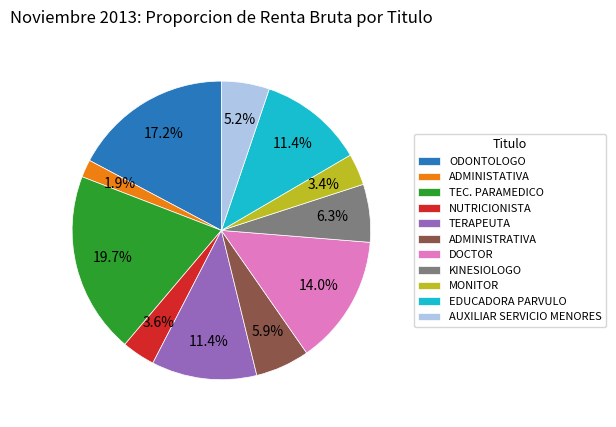

How many slices are in this pie chart?

11